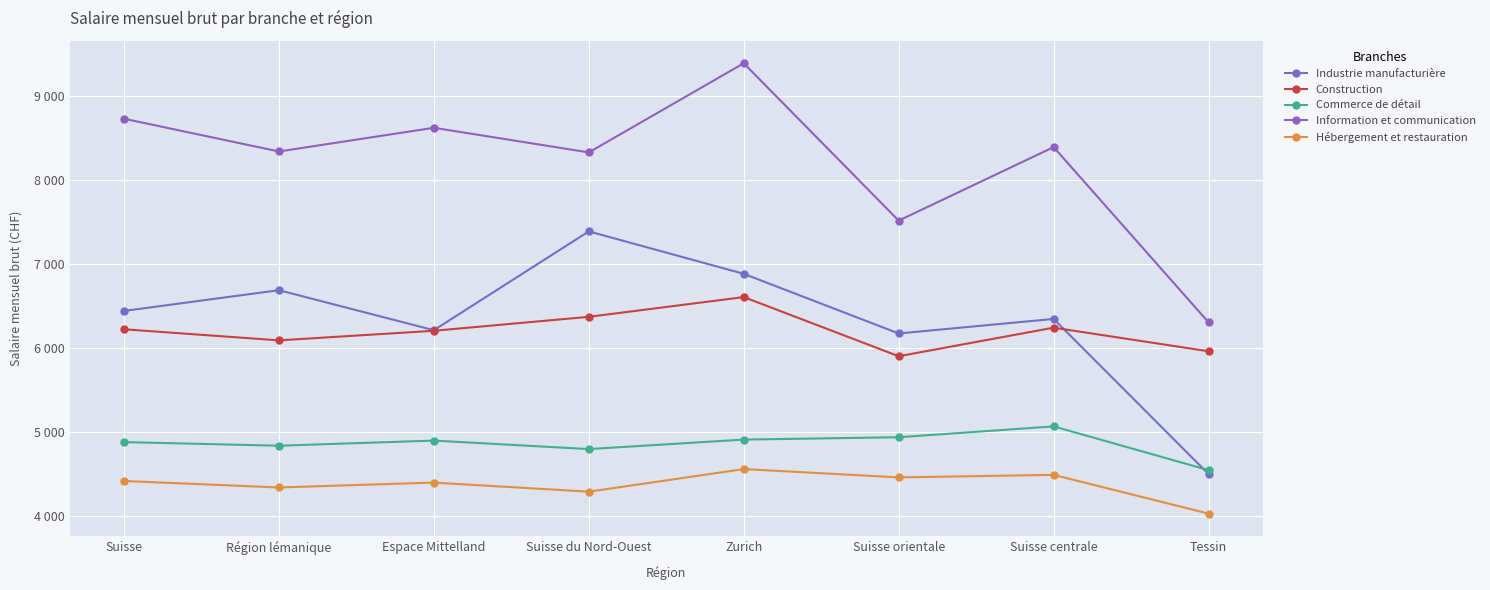

How many data points in Construction are less than 6218?

4